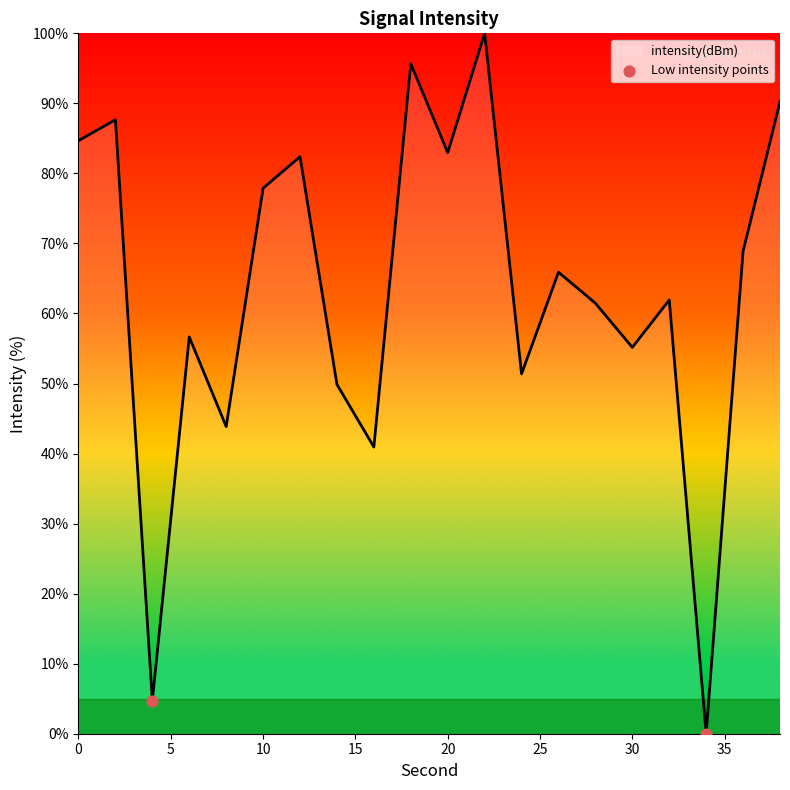

What is the maximum value shown in the chart?

100.0